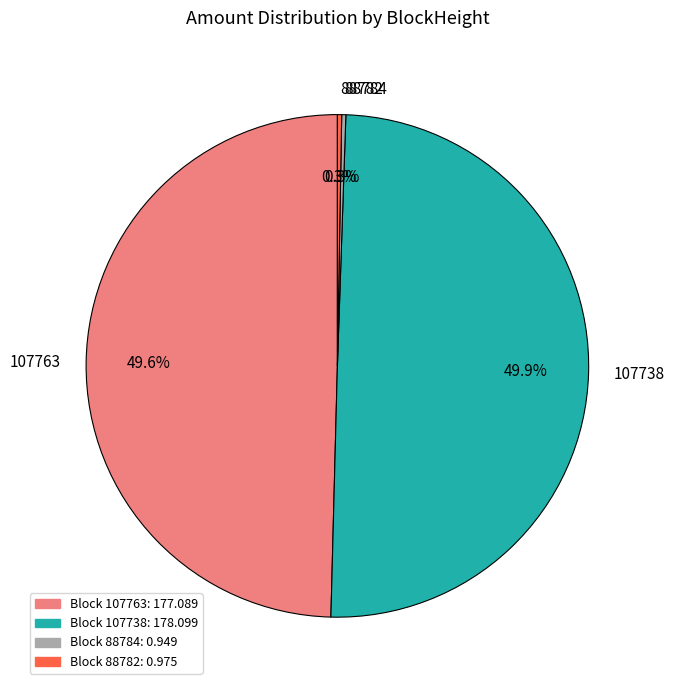

Which slice is the smallest?

88784